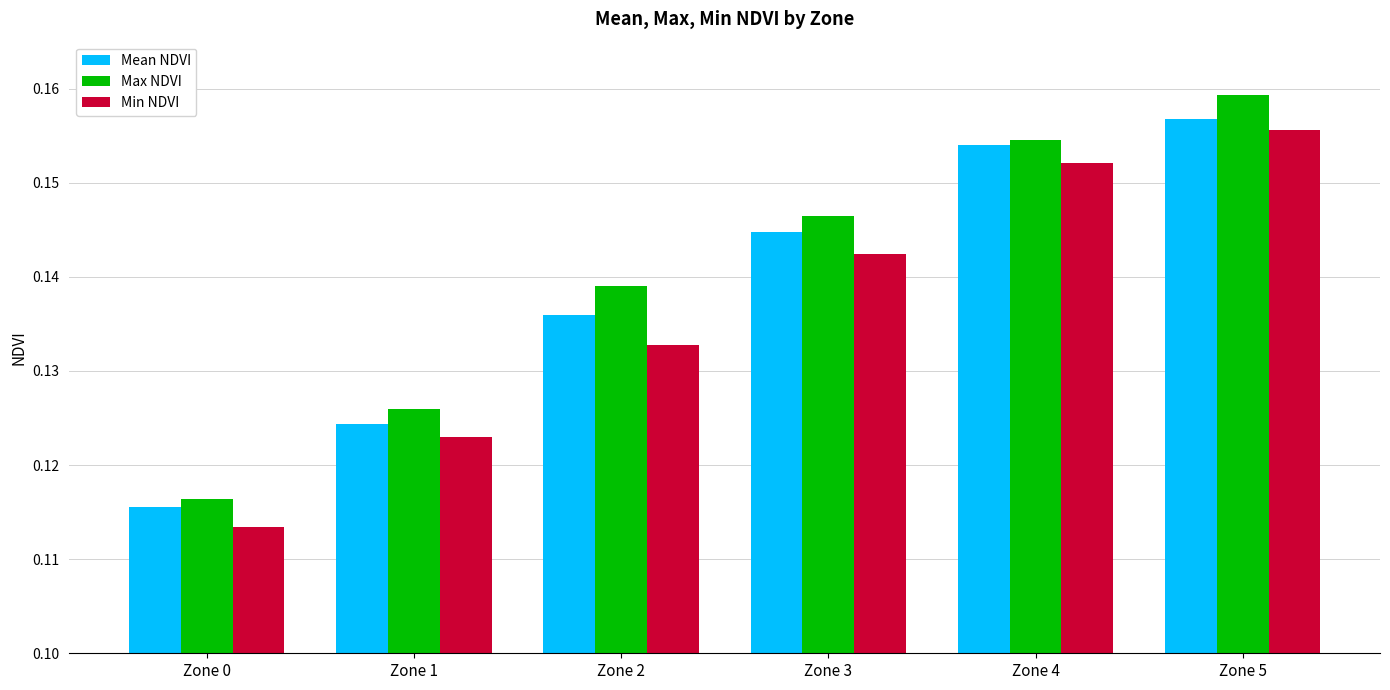

How many distinct data groups are displayed?

3